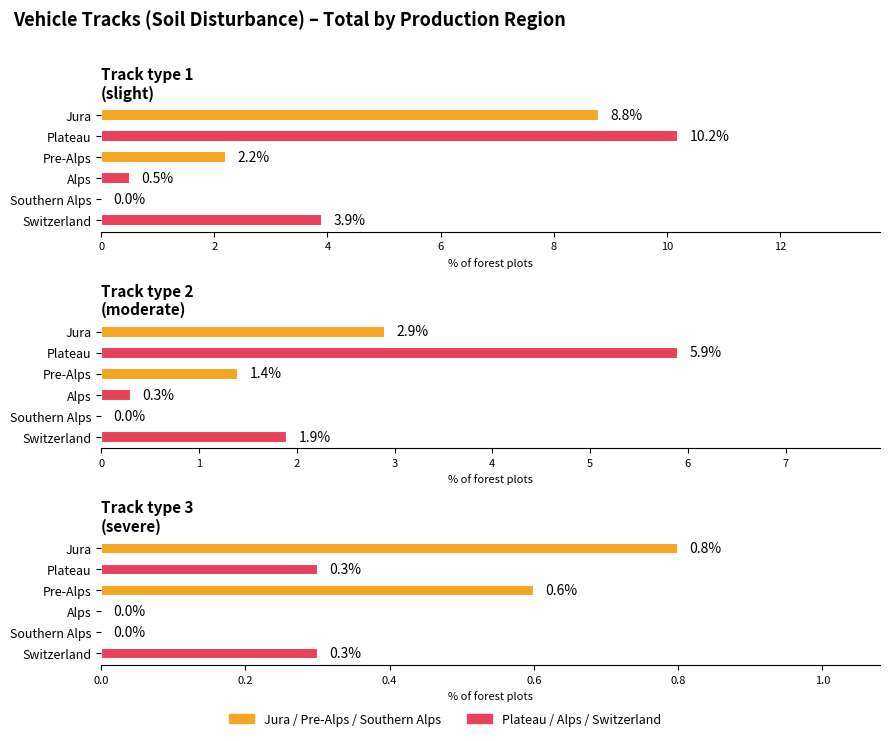

Rank the series by their average value, from lowest to highest.

Track type 3
(severe), Track type 2
(moderate), Track type 1
(slight)